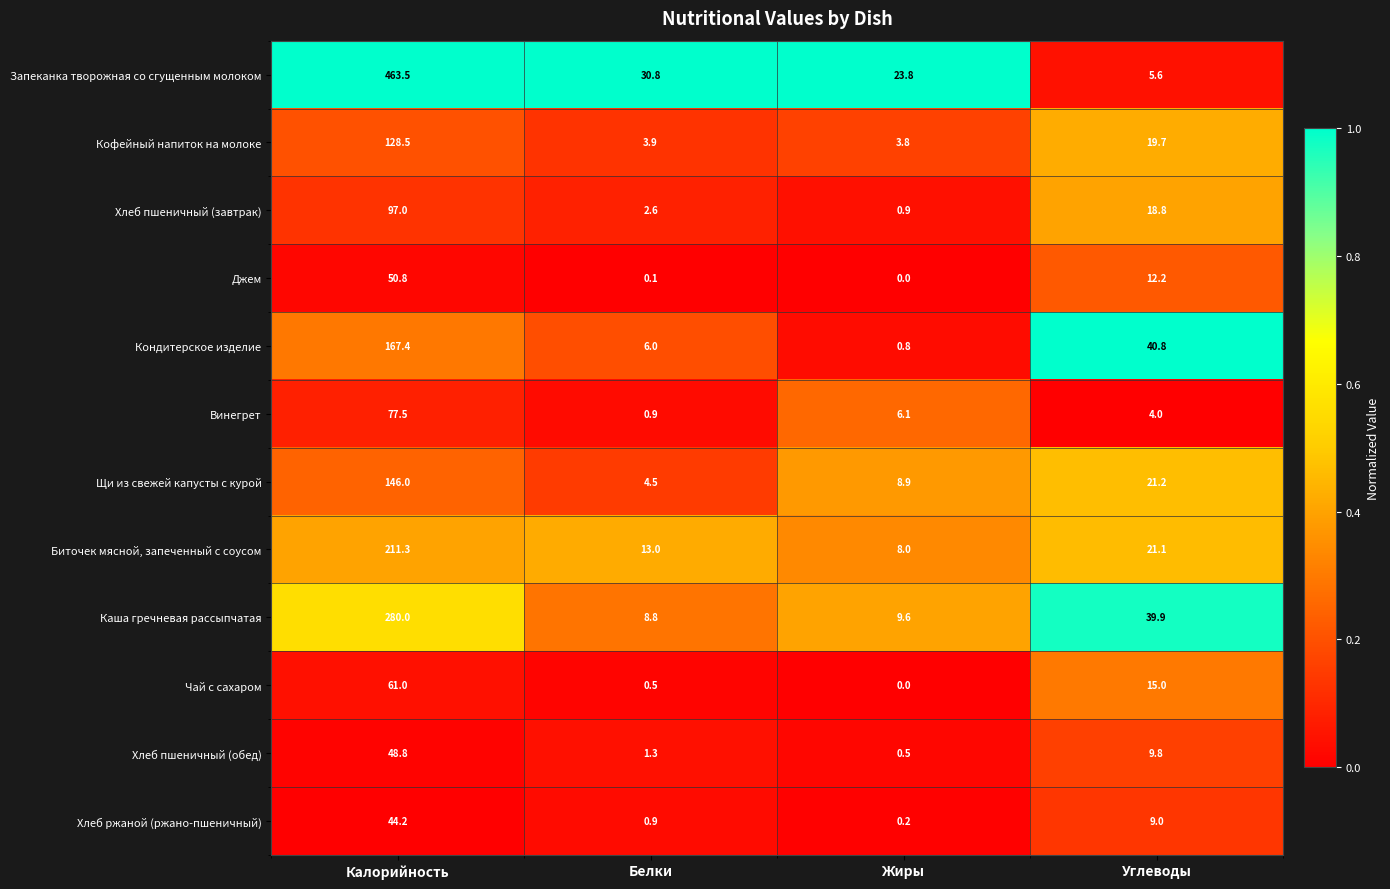

How many values in the Кондитерское изделие series exceed 40?

2